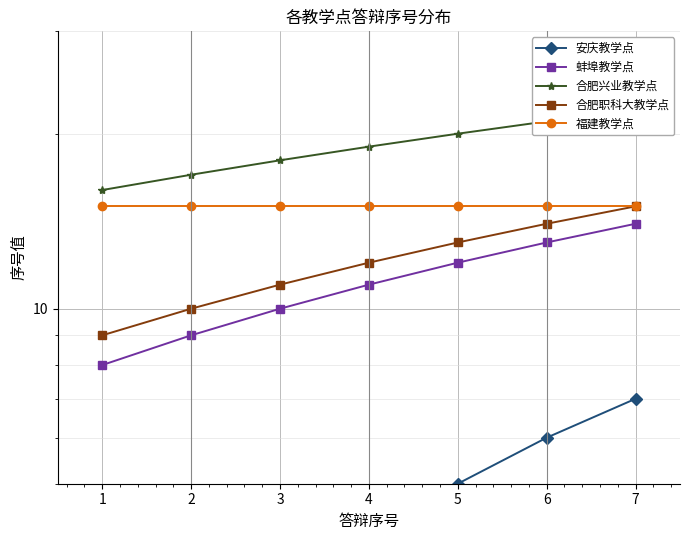

Which category has the lowest value in the 安庆教学点 series?

1